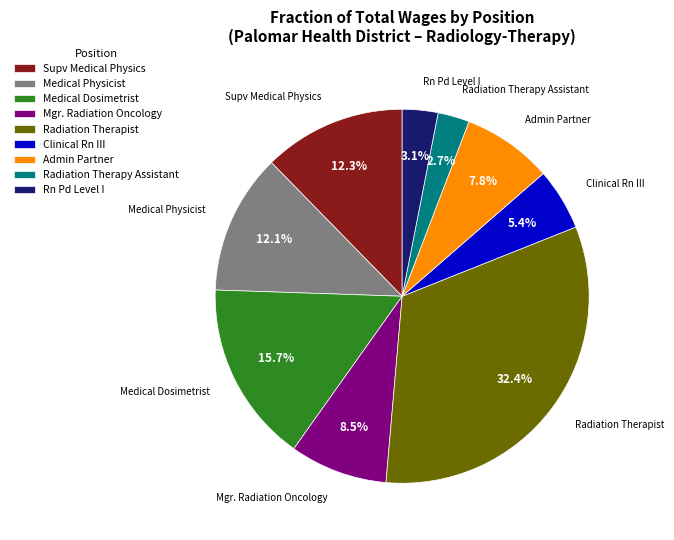

What is the total percentage of Admin Partner and Radiation Therapy Assistant?

10.5%